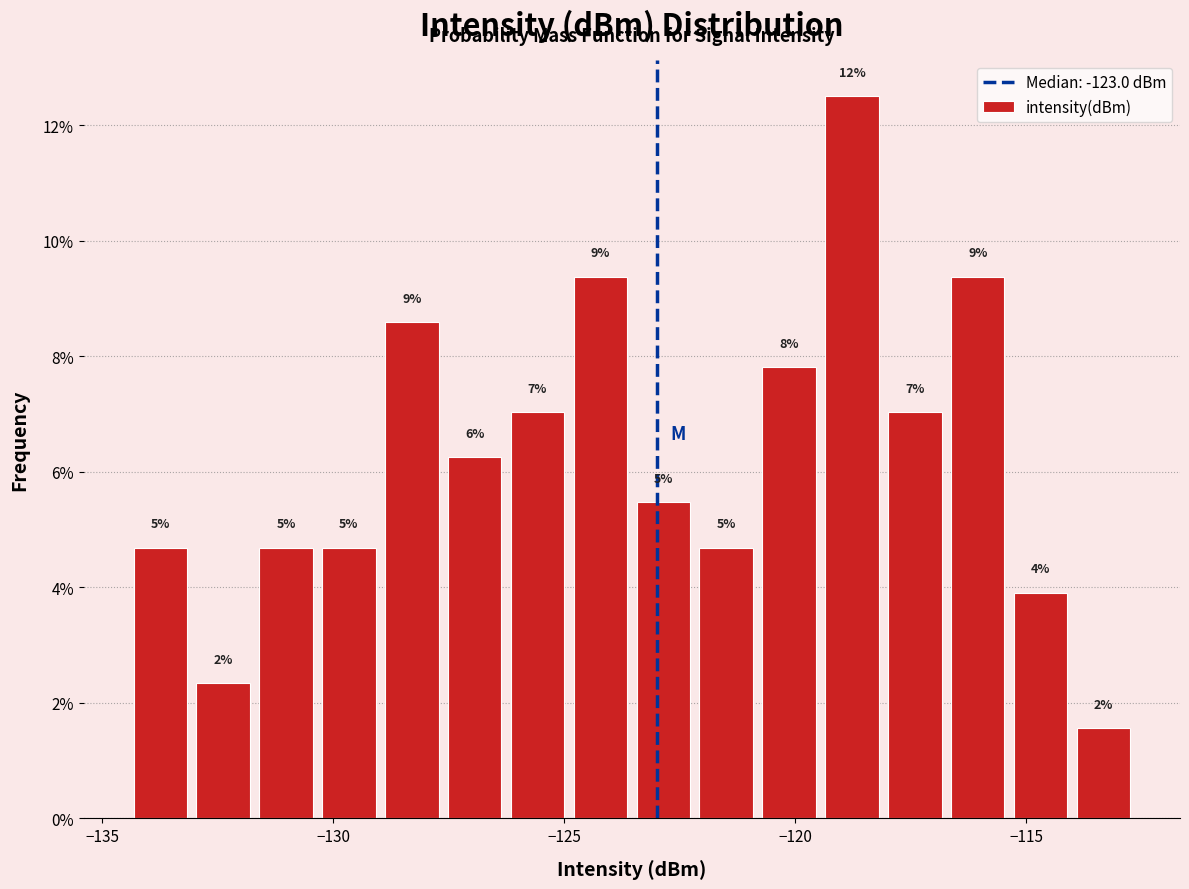

Around what value on the x-axis is the tallest bar? Give the approximate position of its centre, as read against the axis.

-119.0